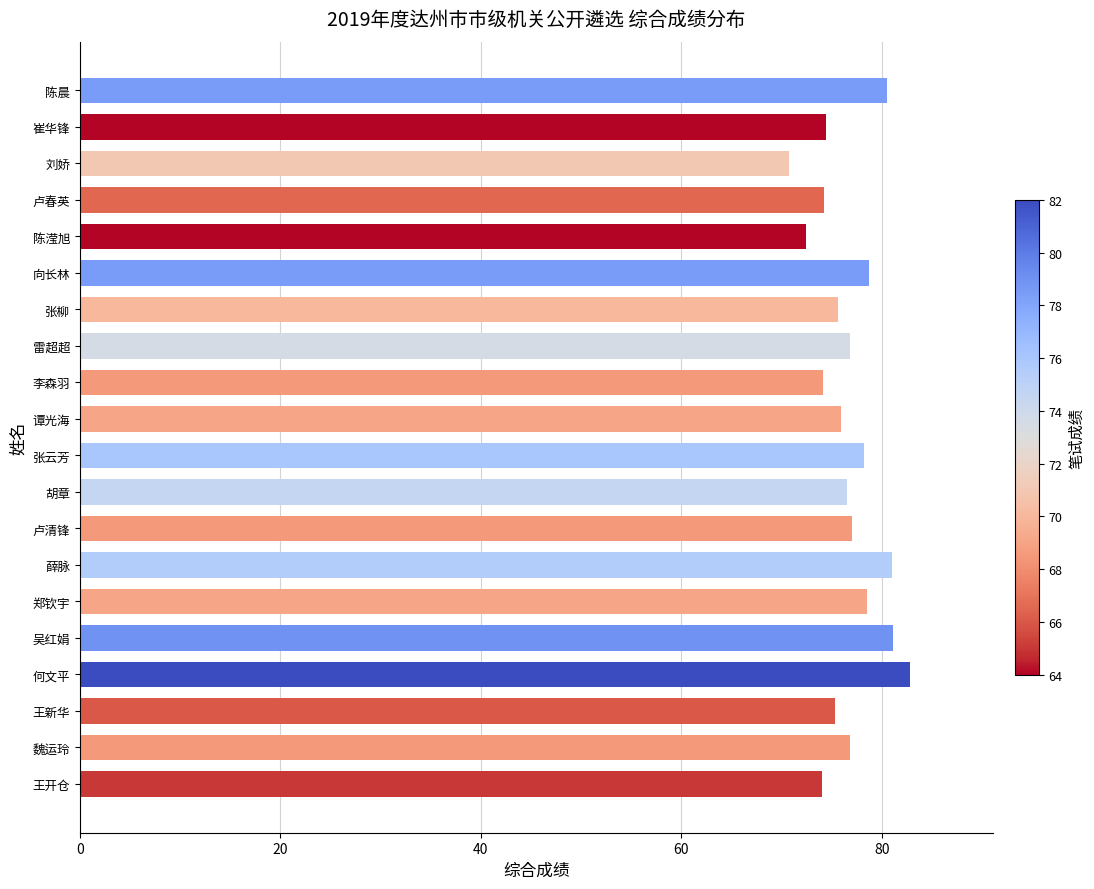

What is the greatest value displayed?

82.8